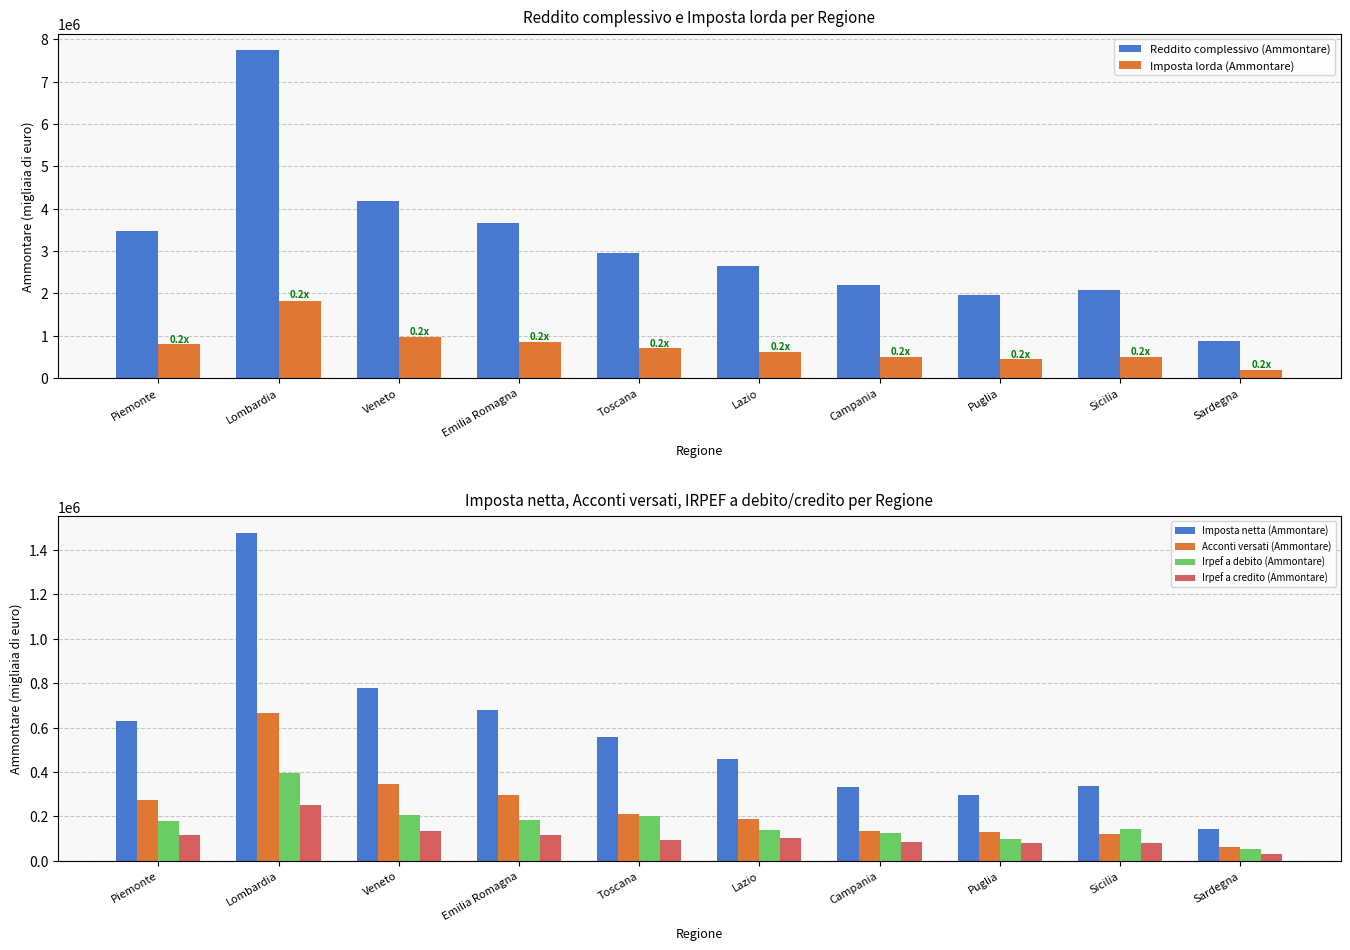

What is the spread (max minus min) of values at Campania?

2110808